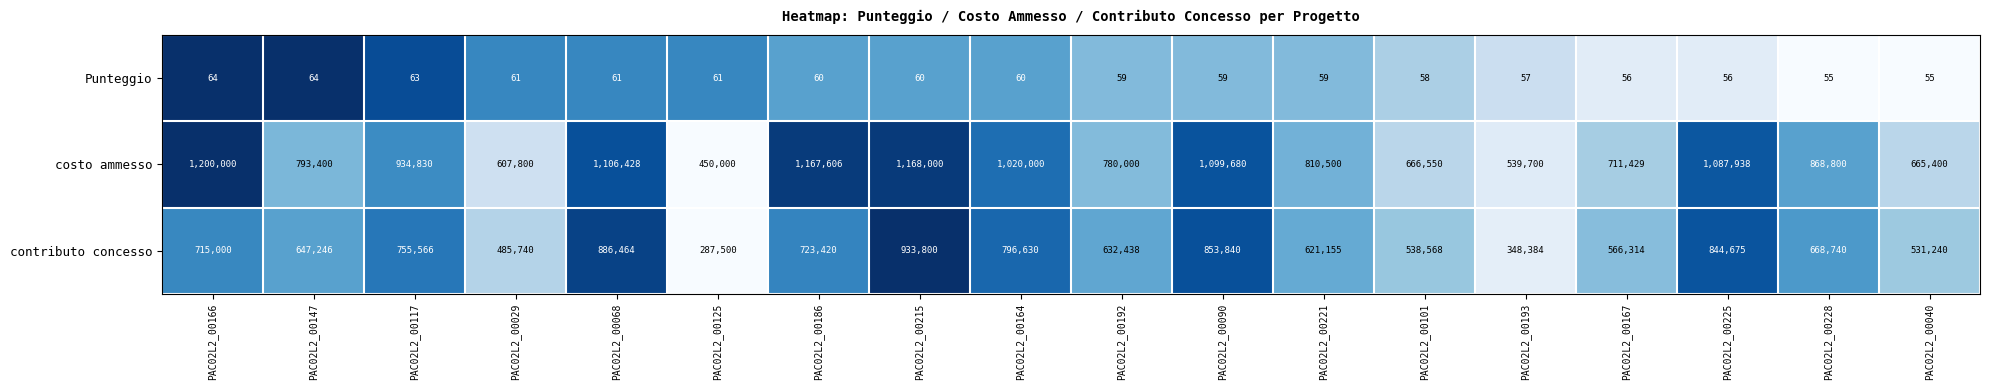

Count the number of data series in this chart.

3